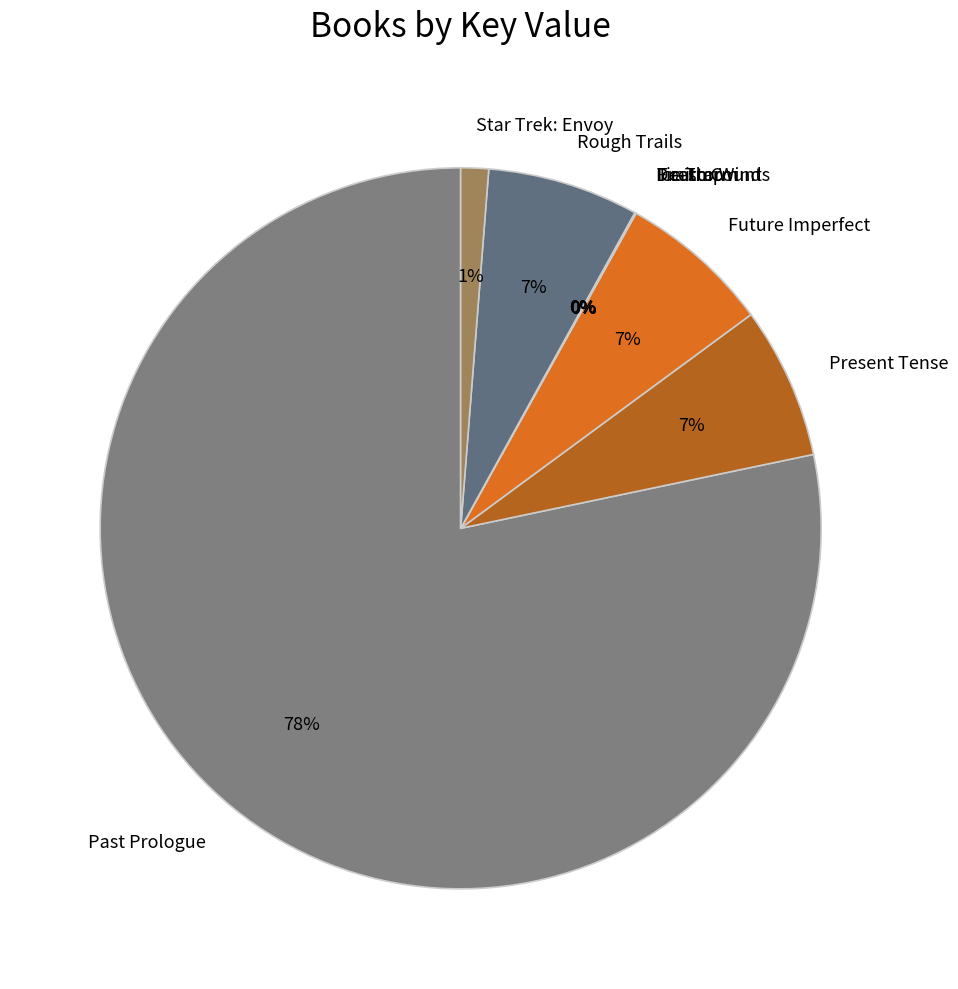

Does Past Prologue account for over 50% of the chart?

Yes